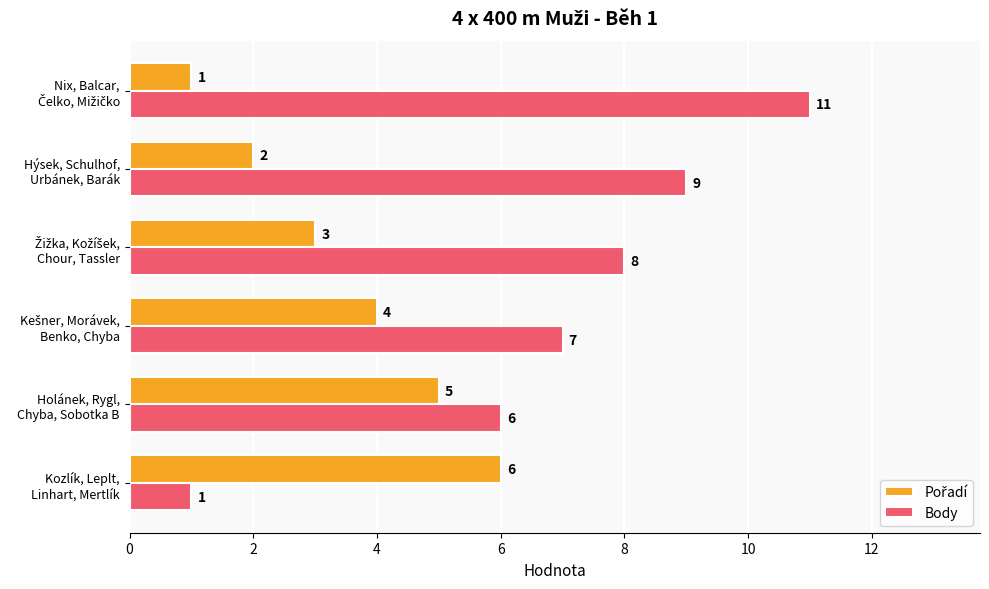

Which series has the largest range (max minus min)?

Body